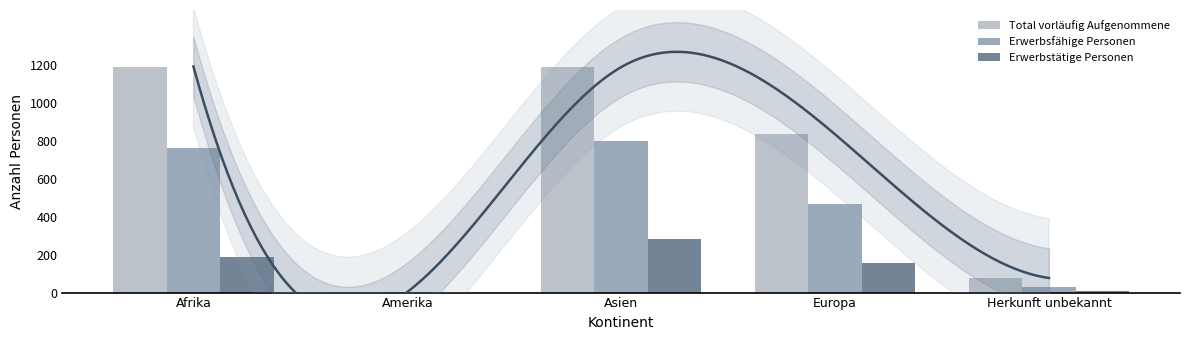

Which category has the highest value across all series?

Afrika